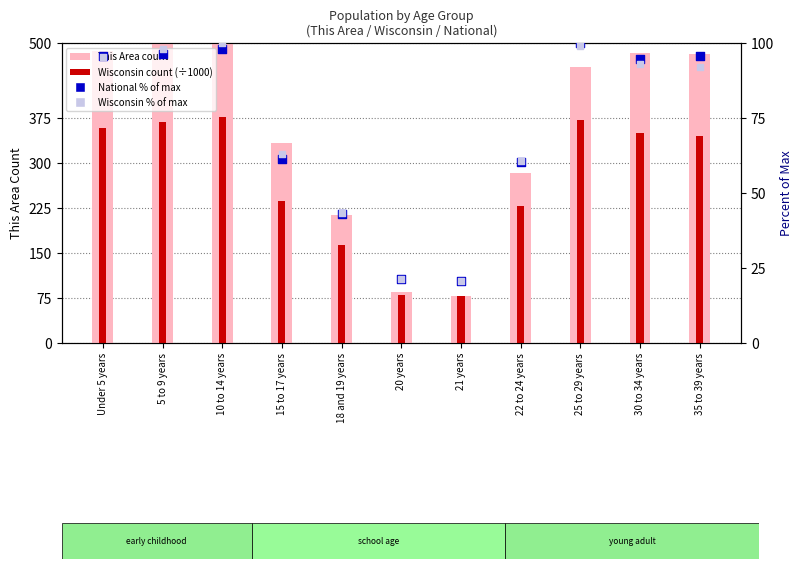

What are all the series names shown in the legend?

This Area, Wisconsin (÷1000), National % of max, Wisconsin % of max